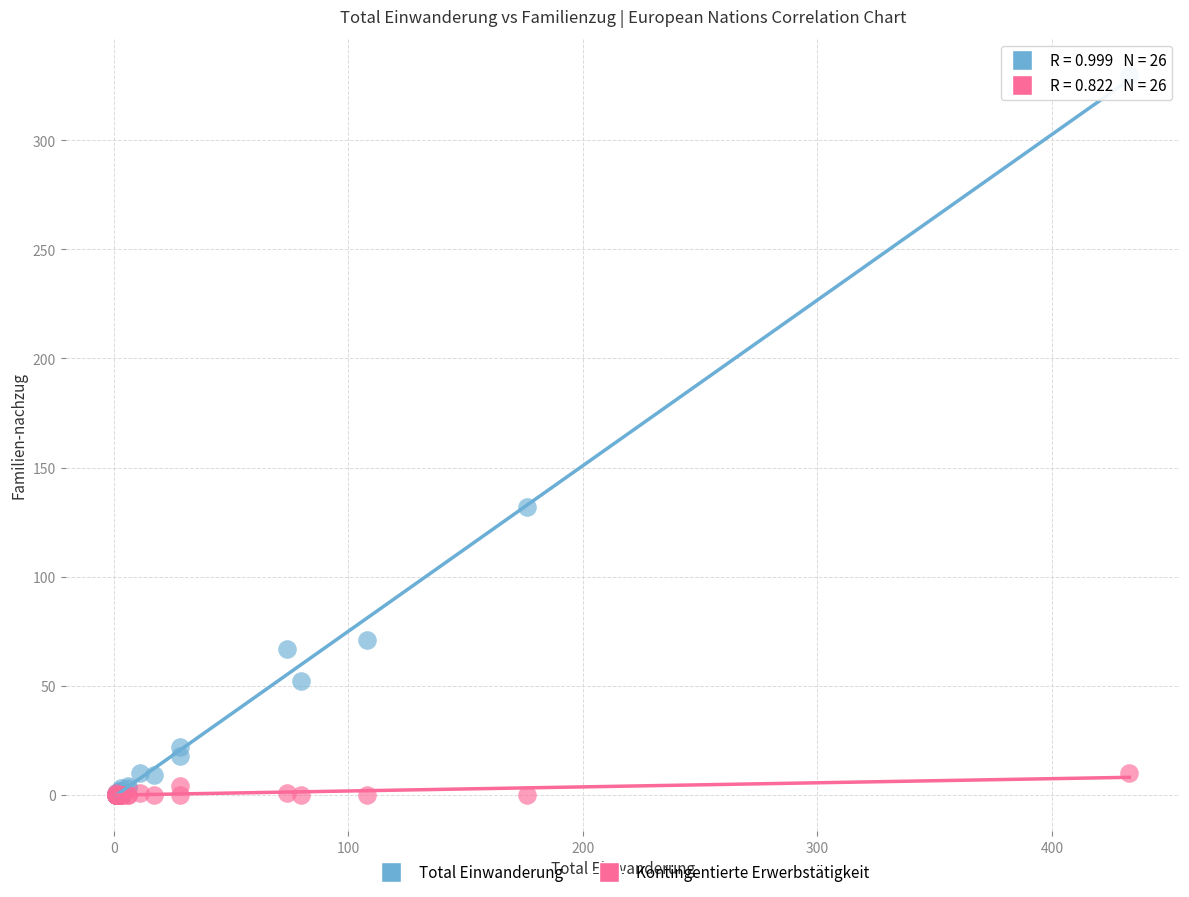

In the Total Einwanderung series, what Y value is closest to 165?

132